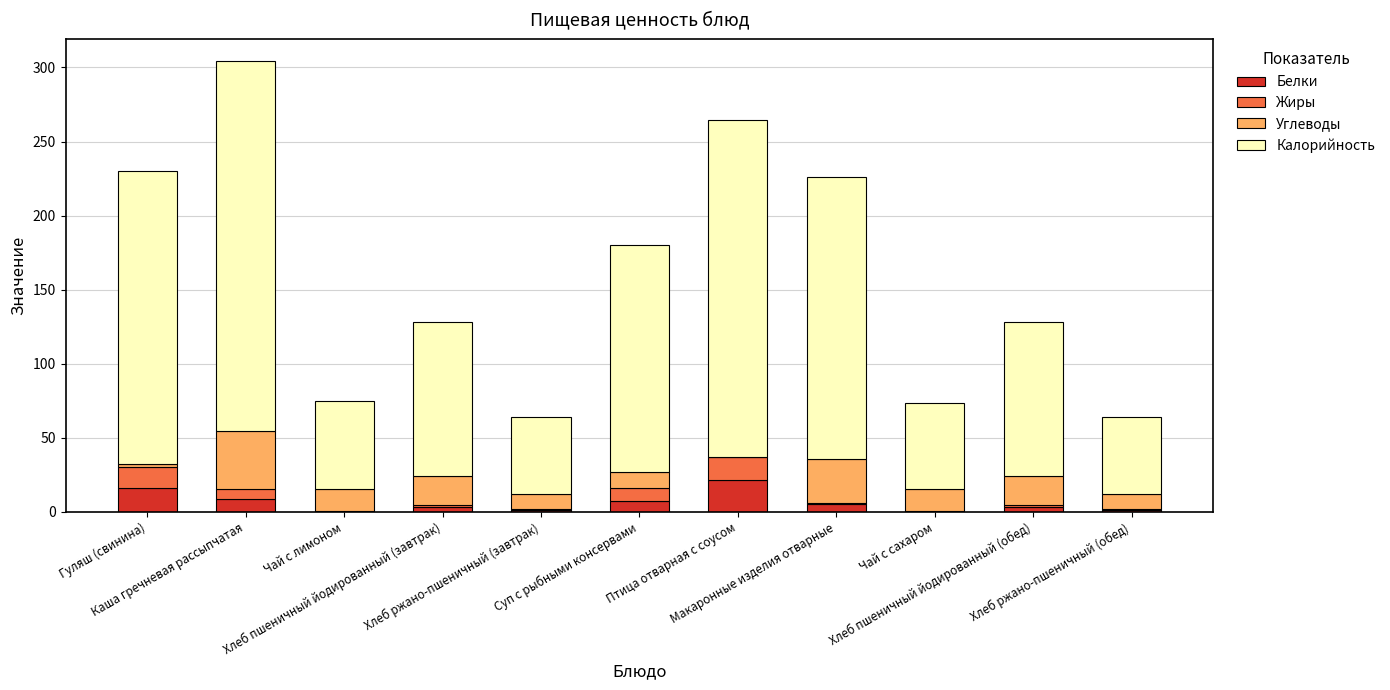

What is the maximum value for Белки?

21.4